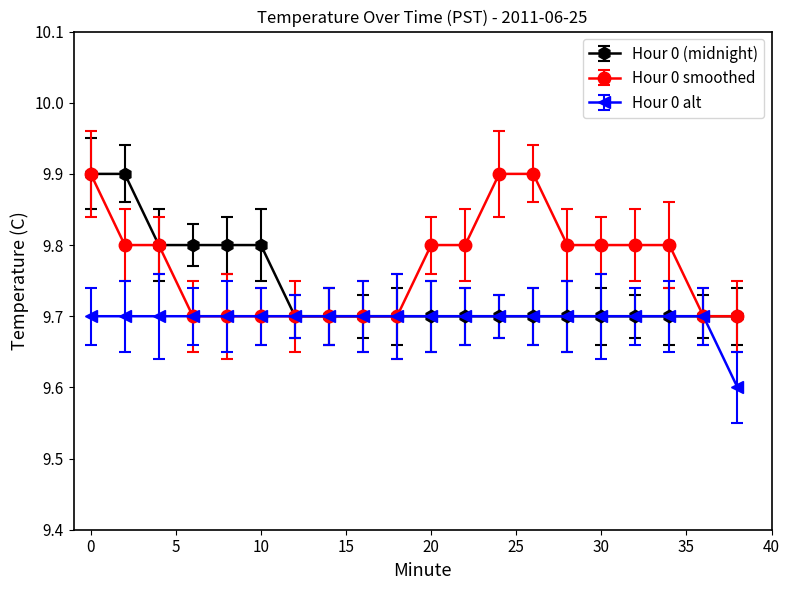

Count the Hour 0 alt values in the range 9 to 10.

20